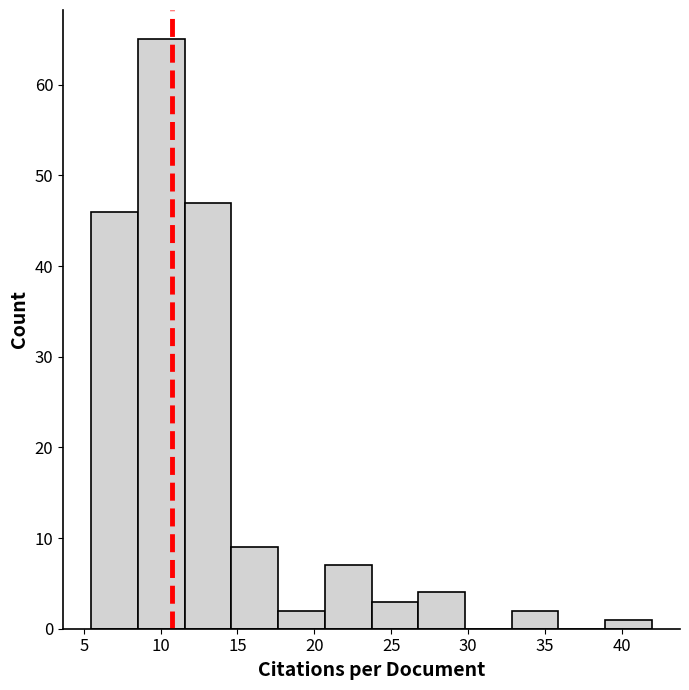

What is the height of the bar covering 33.0 to 36.0 on the x-axis? Neither the bar edges nor the heights are printed on the chart, so give them approximately, as read against the axes.

2